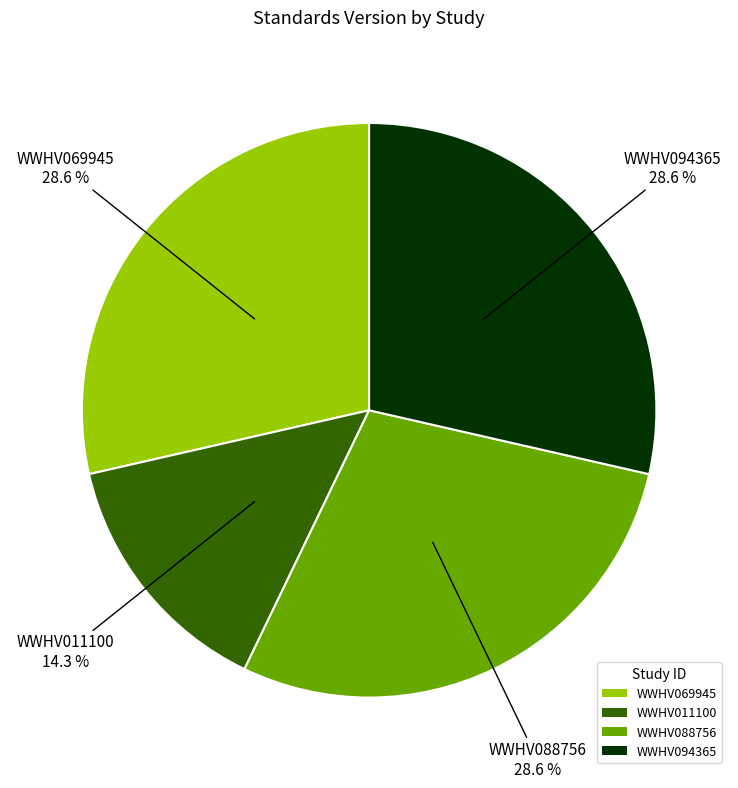

True or false: WWHV094365 accounts for 21% of the total.

False